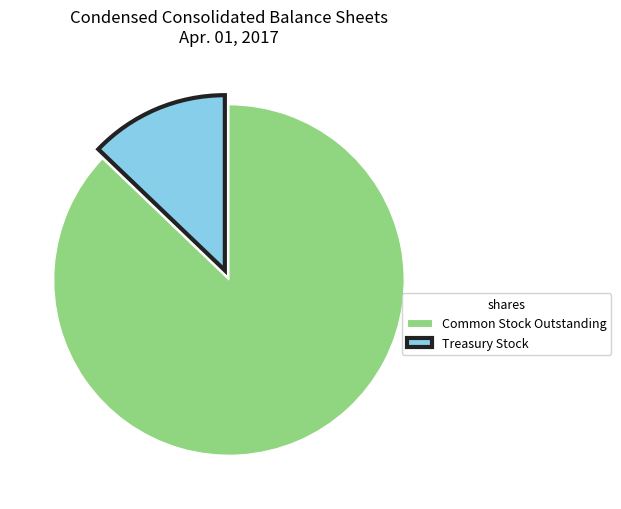

Between Treasury Stock and Common Stock Outstanding, which is larger?

Common Stock Outstanding